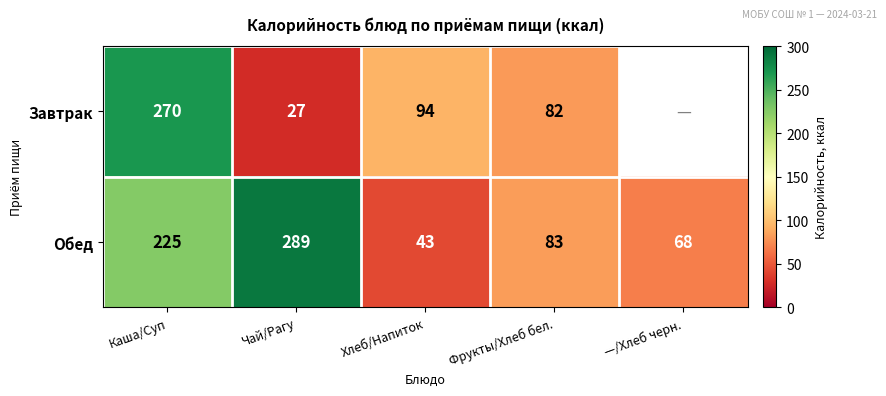

Which category has the lowest value across all series?

Чай/Рагу